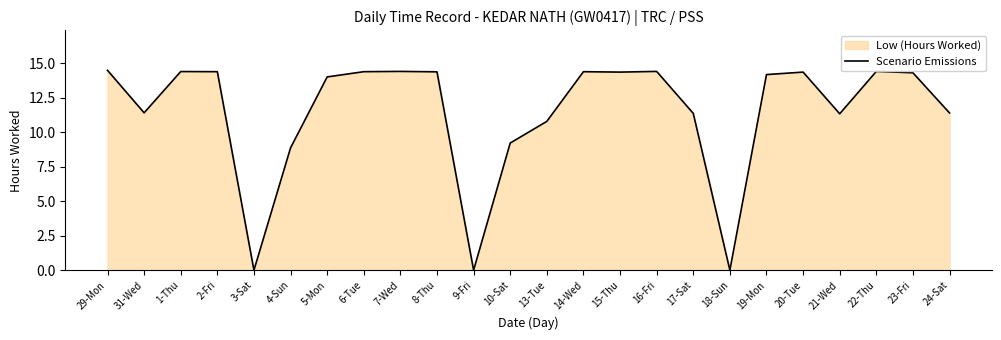

How many interior local peaks (higher than both neighbors) does the data have?

6